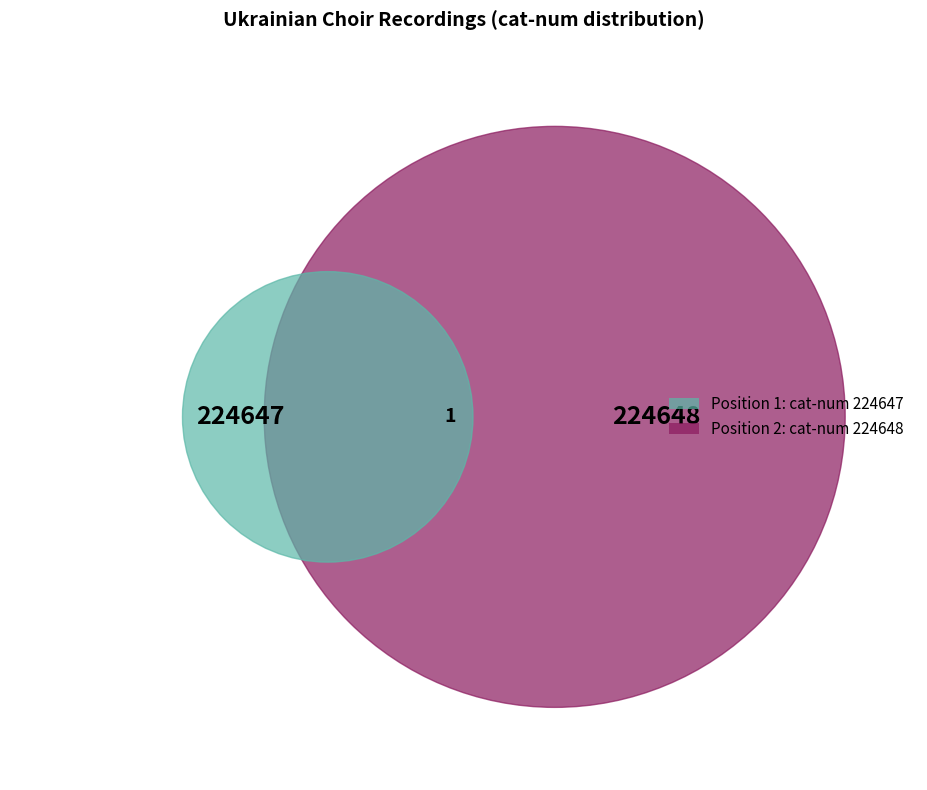

The 2 slice represents 37% of the pie. True or false?

False